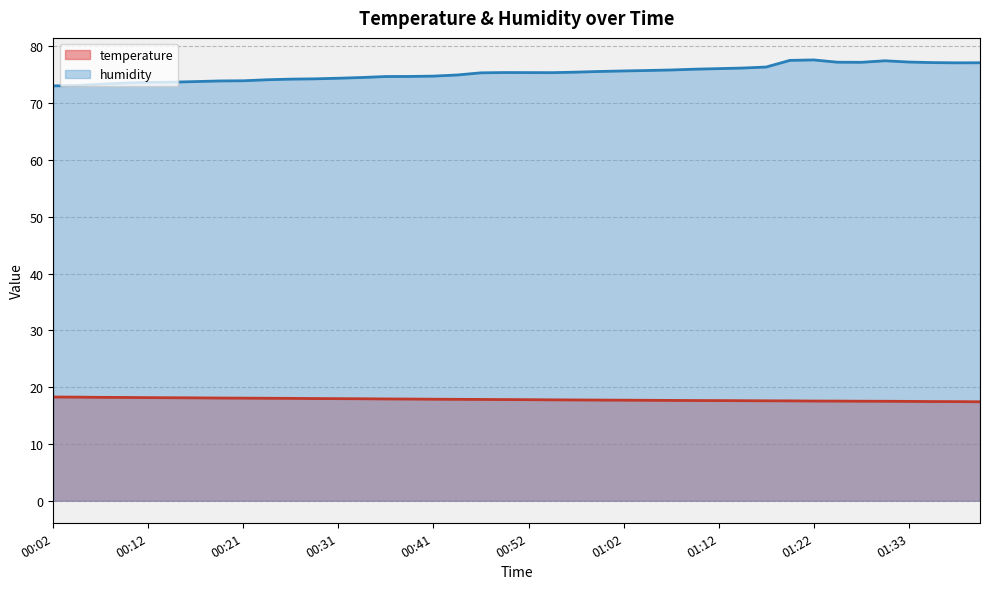

At which category is the sum across all series the highest?

01:22